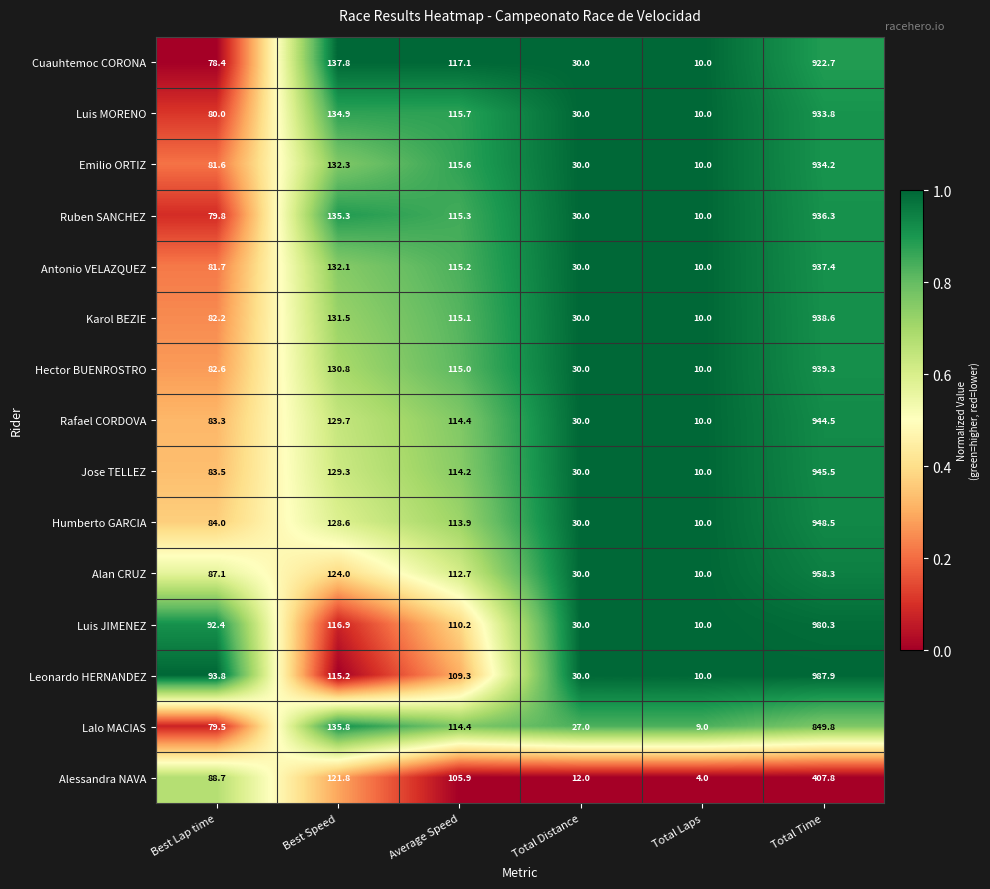

Is it true that Karol BEZIE equals 639.3 at Total Time?

False